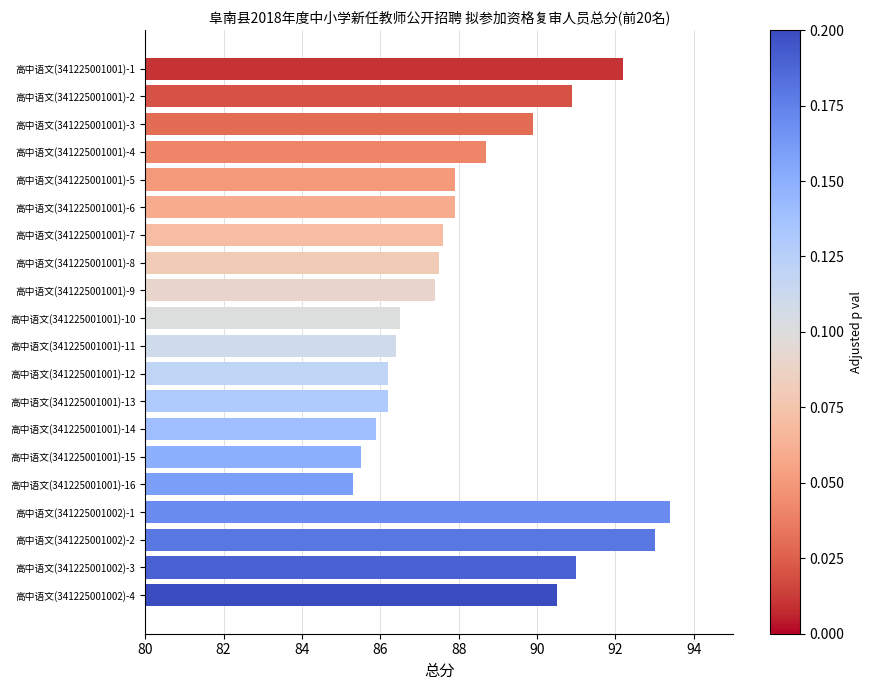

What is the minimum value shown in the chart?

85.3